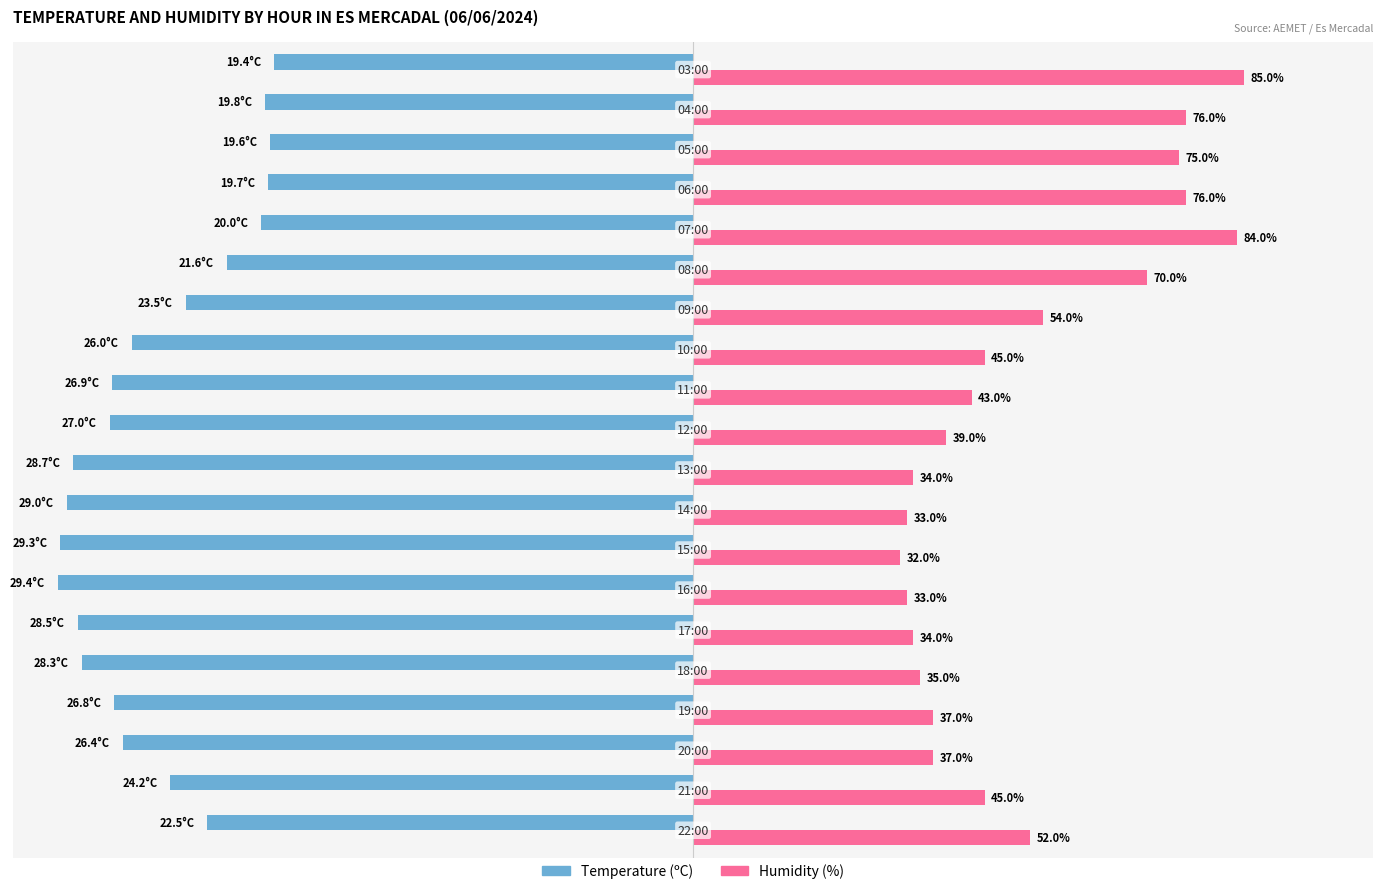

Which series has the largest range (max minus min)?

Humidity (%)